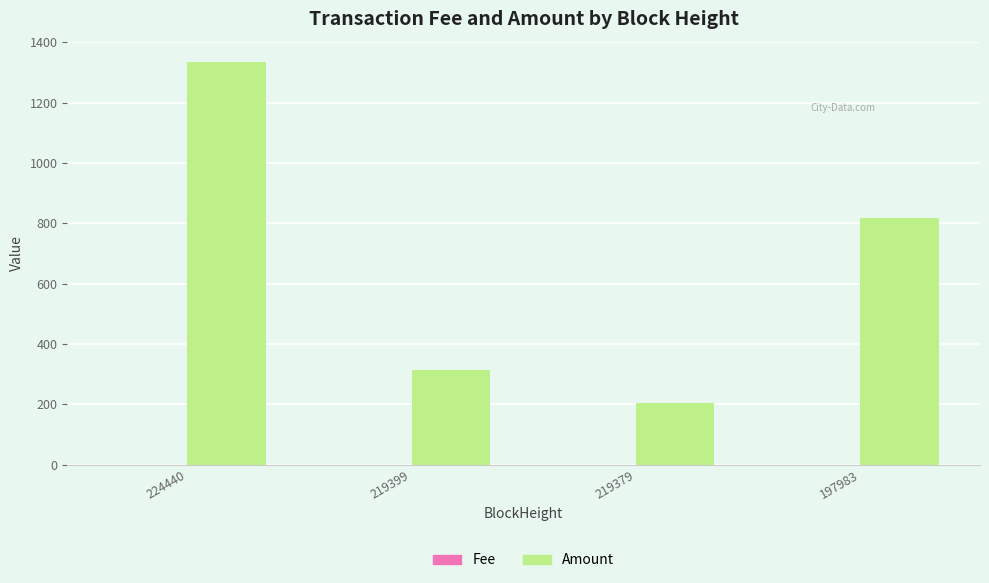

What is the sum of all Amount values?

2672.9